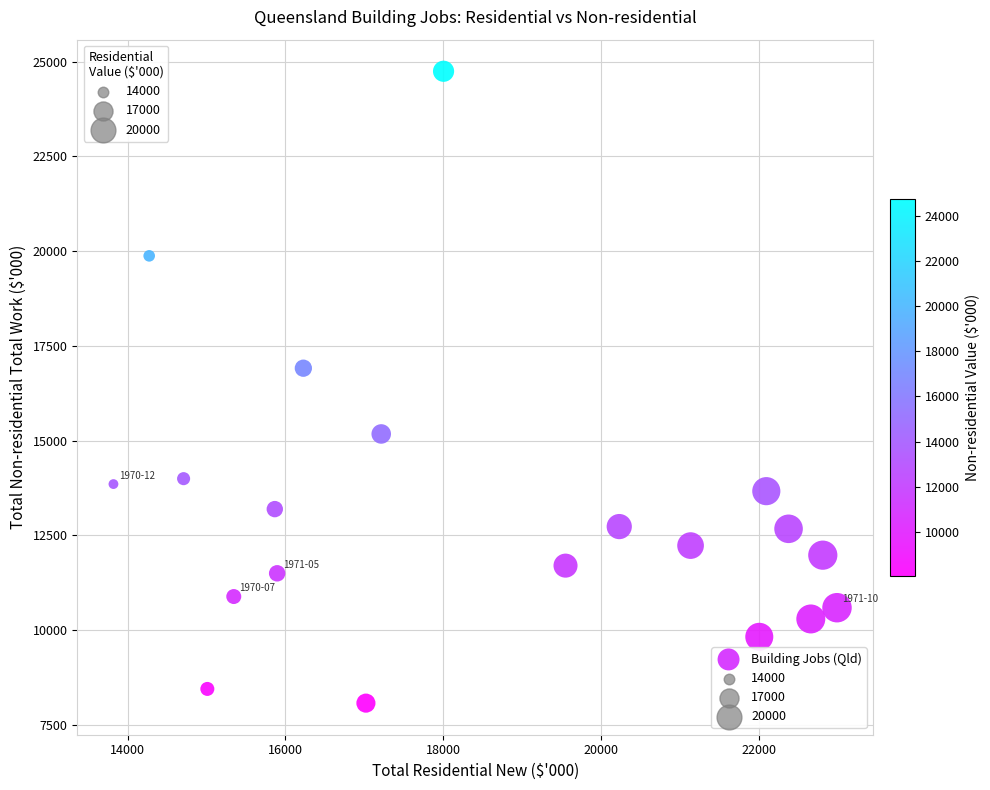

What Y value in the scatter plot is closest to 16407?

16909